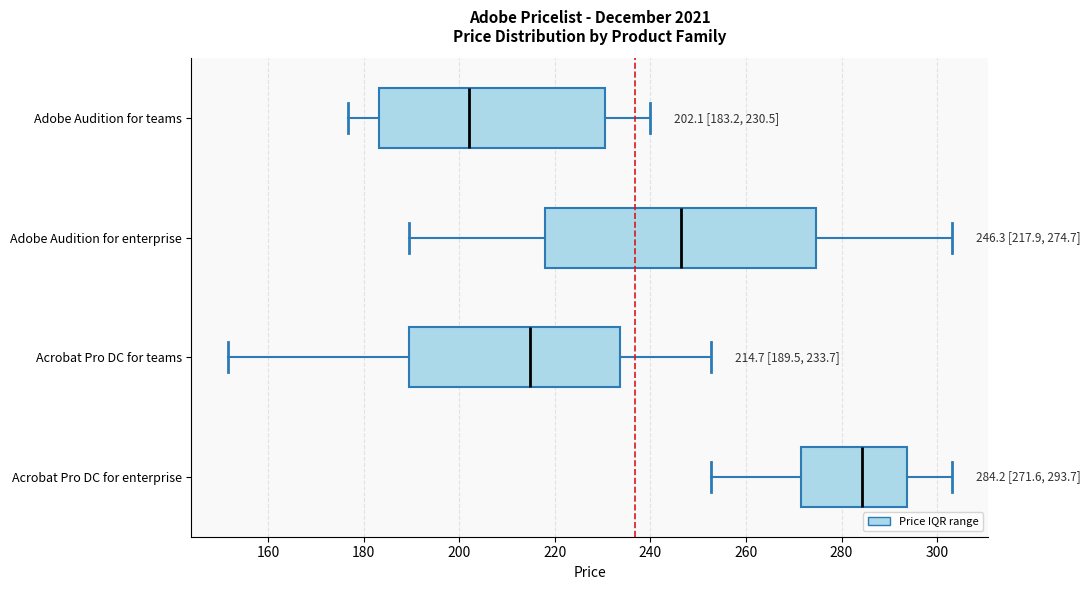

Which box's median line is the furthest to the left?

Adobe Audition for teams